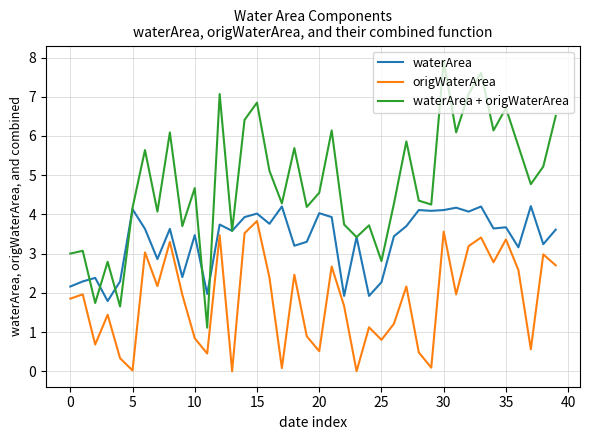

True or false: origWaterArea and waterArea intersect in this chart.

False